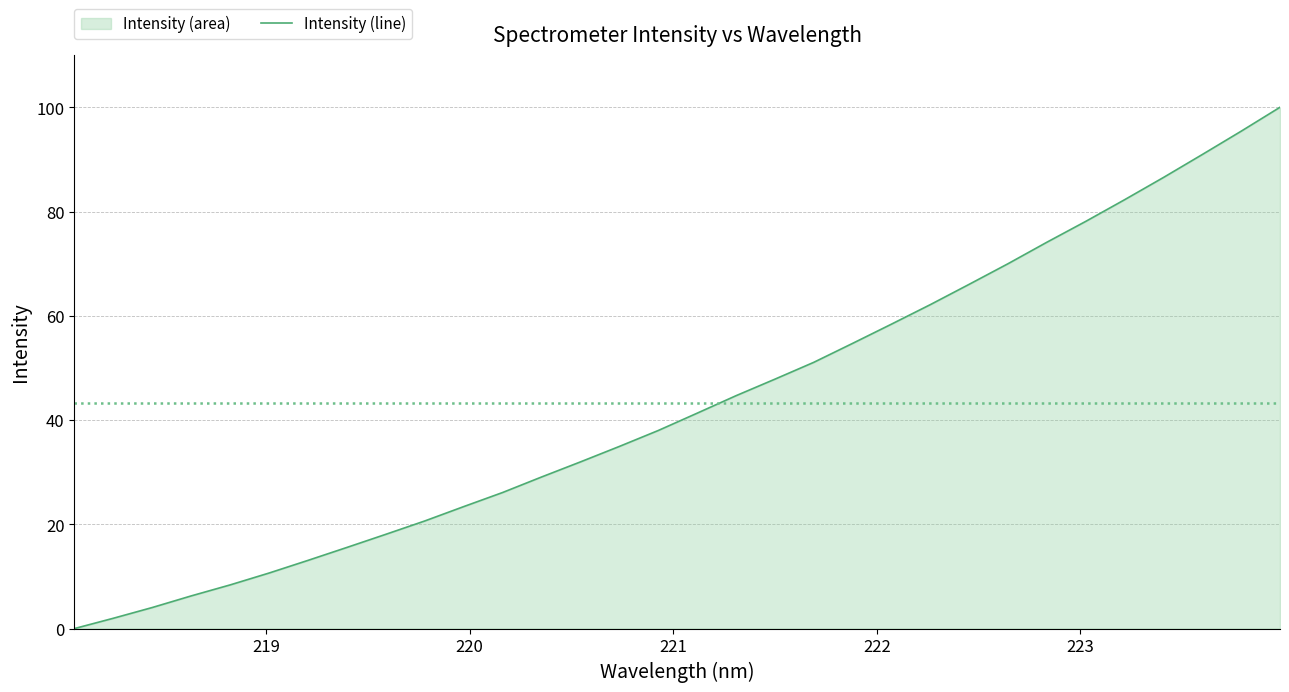

What is the maximum value shown in the chart?

100.0